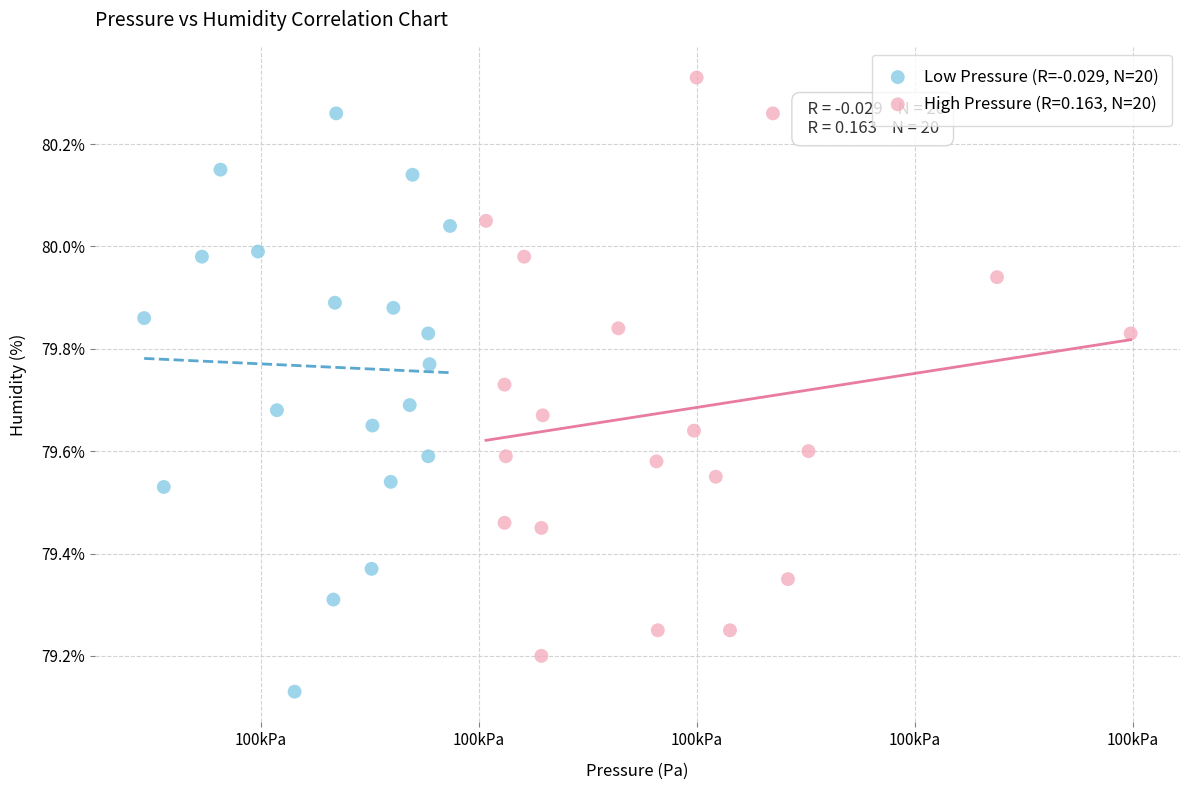

Which series reaches the maximum Y coordinate?

High Pressure (R=0.163, N=20)